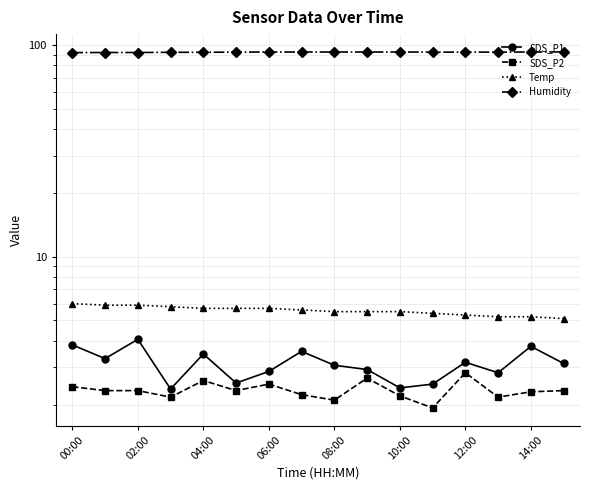

True or false: Humidity and SDS_P2 cross at least once.

False